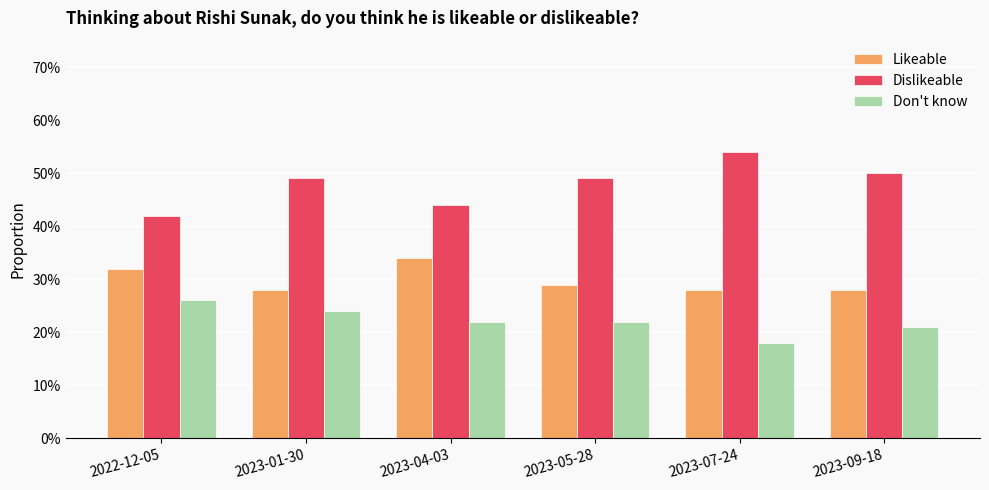

Reading left to right, transcribe all the data shown in this chart.

Likeable: 2022-12-05=0.3	2023-01-30=0.3	2023-04-03=0.3	2023-05-28=0.3	2023-07-24=0.3	2023-09-18=0.3
Dislikeable: 2022-12-05=0.4	2023-01-30=0.5	2023-04-03=0.4	2023-05-28=0.5	2023-07-24=0.5	2023-09-18=0.5
Don't know: 2022-12-05=0.3	2023-01-30=0.2	2023-04-03=0.2	2023-05-28=0.2	2023-07-24=0.2	2023-09-18=0.2